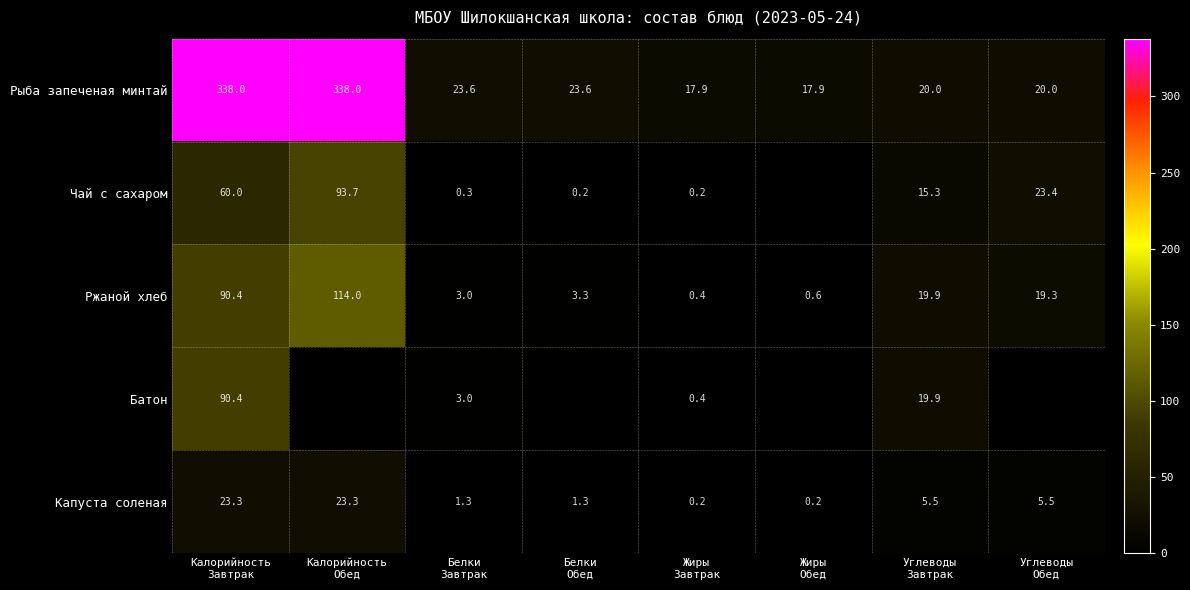

What is the difference between the second highest and second lowest values in the Ржаной хлеб series?

89.8